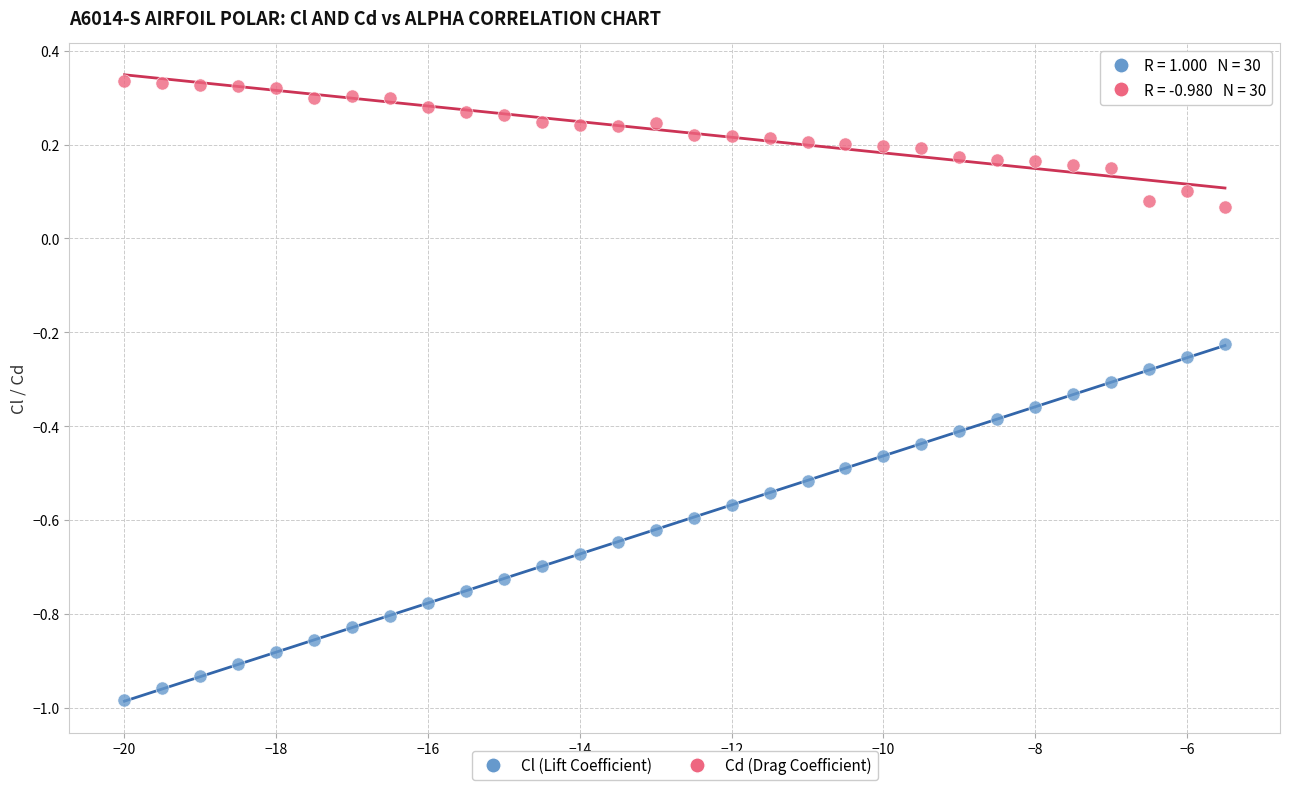

What are all the series names shown in the legend?

Cl (Lift Coefficient), Cd (Drag Coefficient)